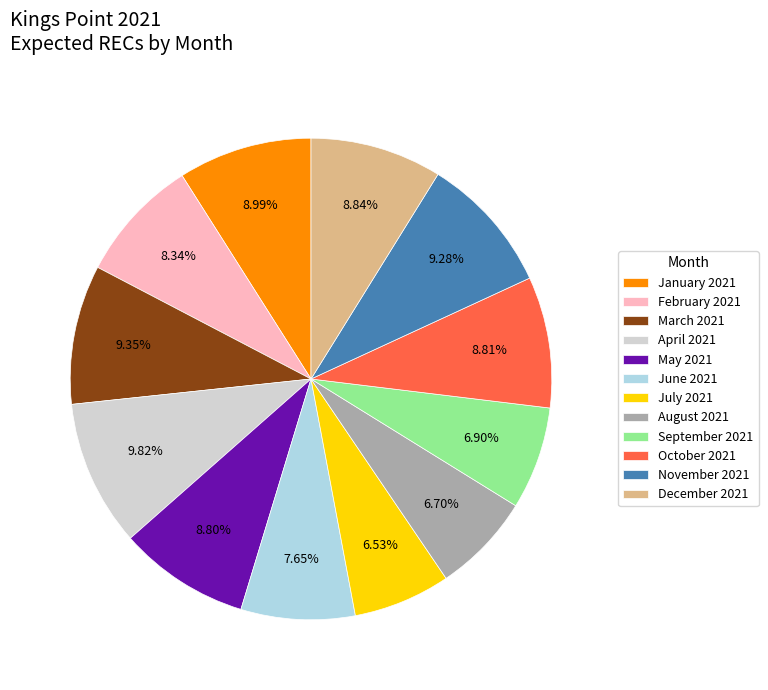

To the nearest percent, what percentage of the pie is April 2021?

10%